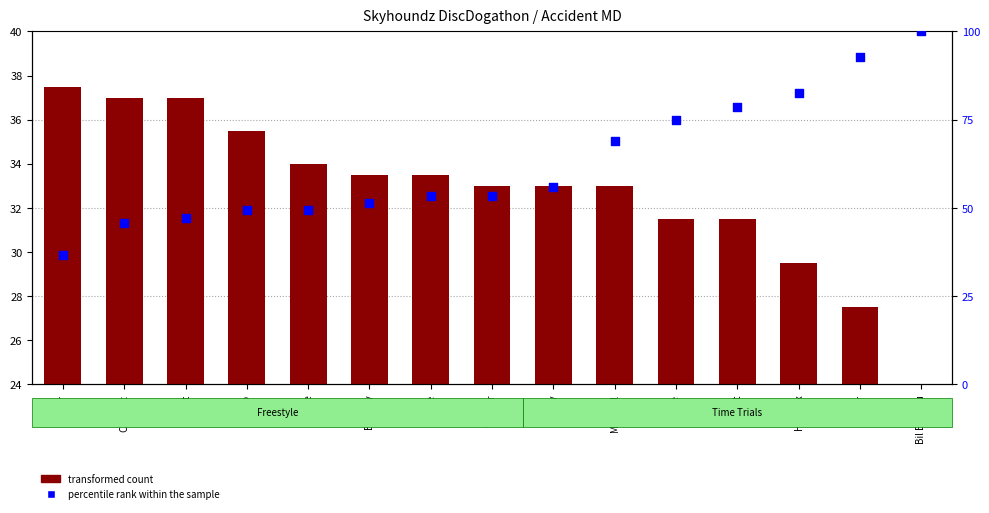

Which series has the largest Y range (max minus min)?

percentile rank within the sample